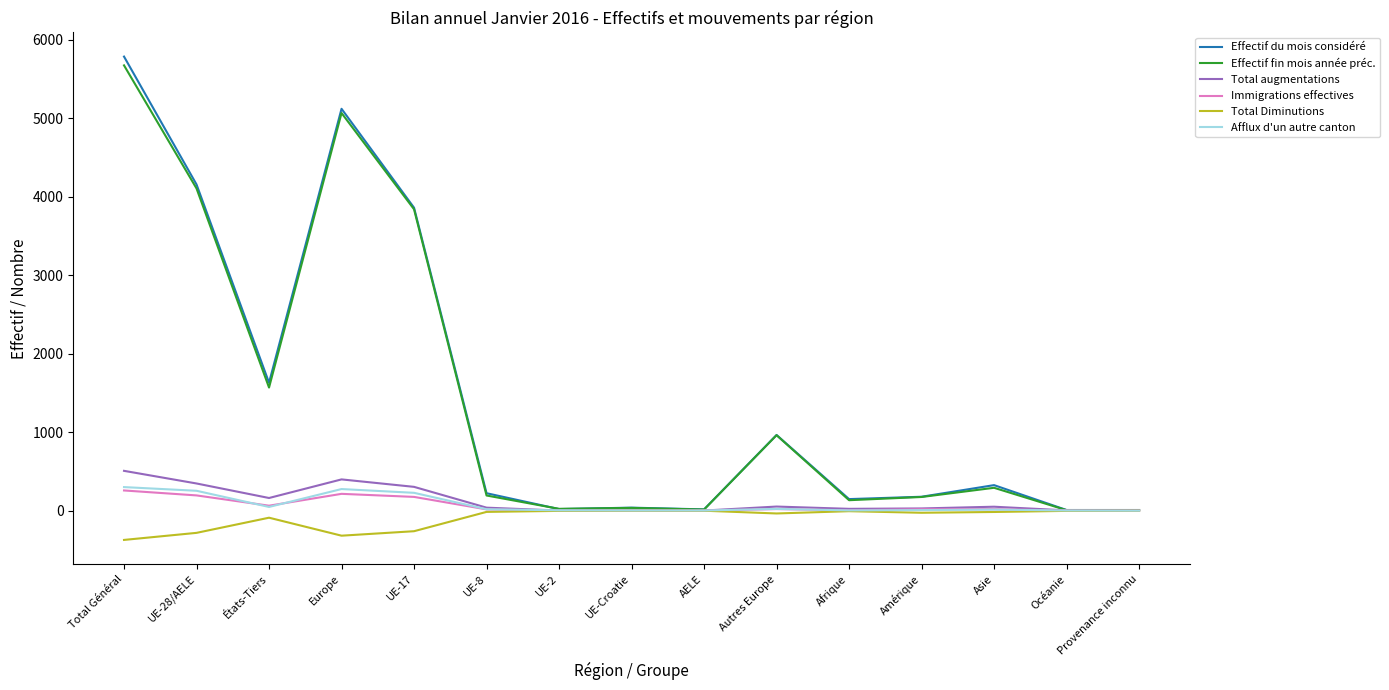

The value of Afflux d'un autre canton at UE-2 is 4. True or false?

True